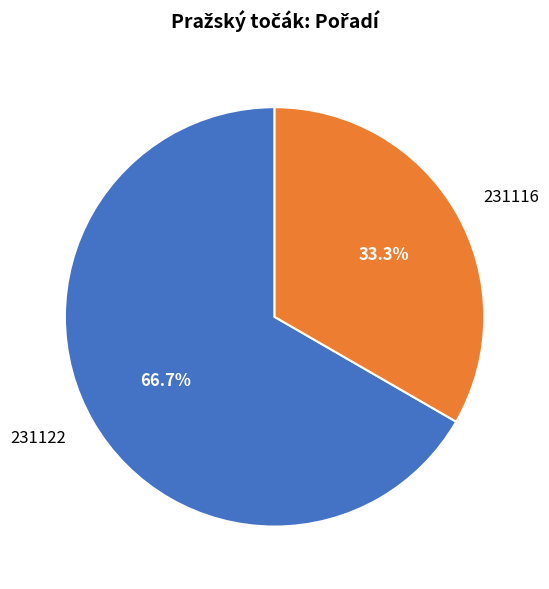

Which has a higher value, 231122 or 231116?

231122